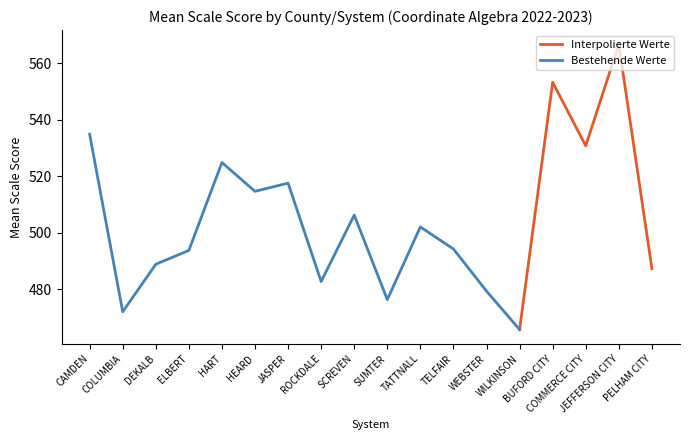

What is the difference between the values at TELFAIR and COLUMBIA?

22.2